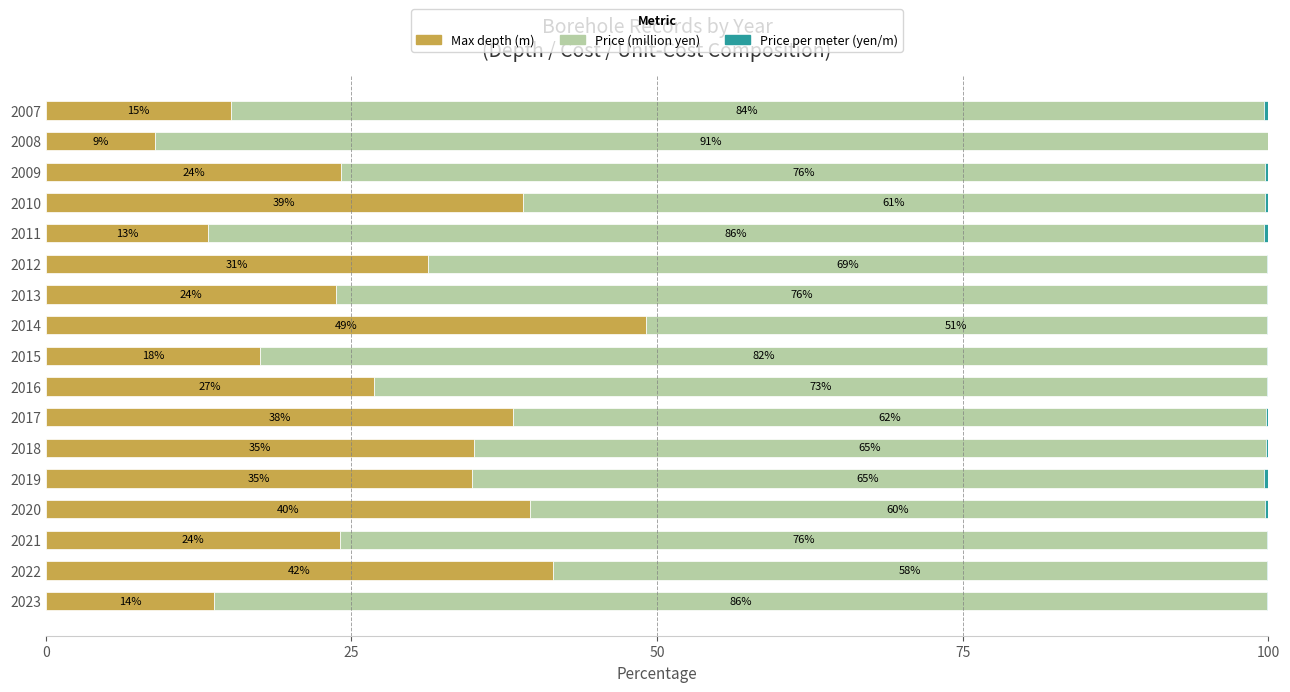

The value of Max depth (m) at 2012 is 49.0. True or false?

False